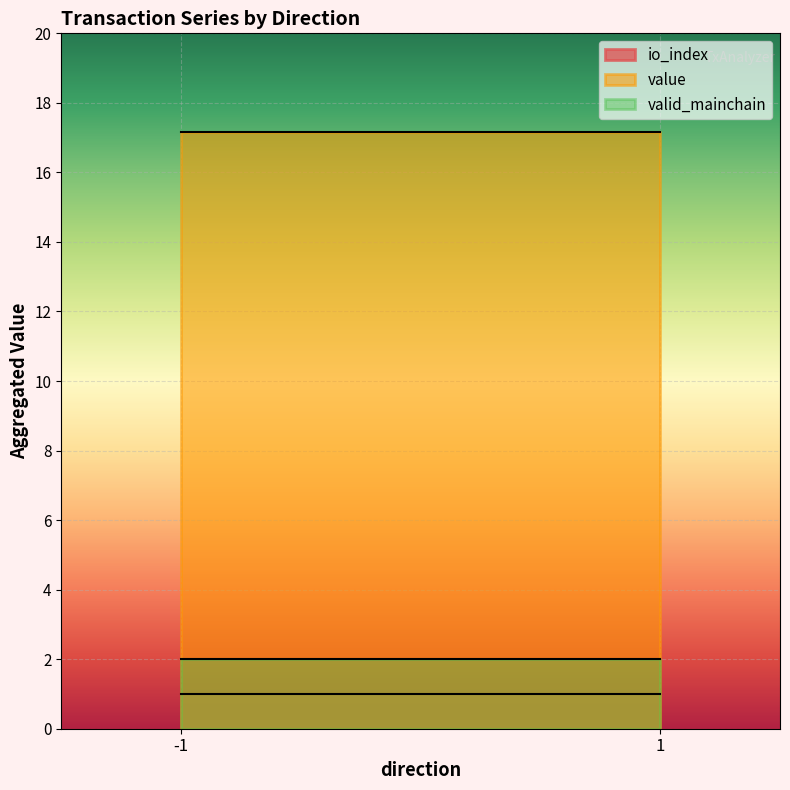

What is the smallest value displayed?

1.0